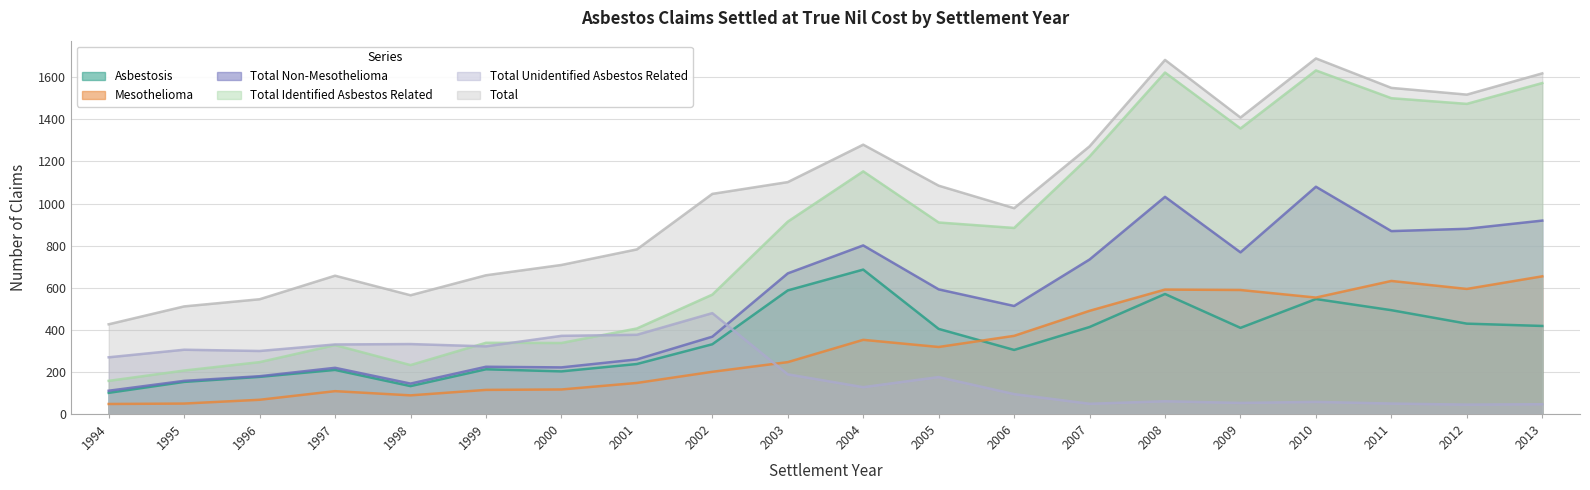

Rank the series at 2002 from lowest to highest value.

Mesothelioma, Asbestosis, Total Non-Mesothelioma, Total Unidentified Asbestos Related, Total Identified Asbestos Related, Total